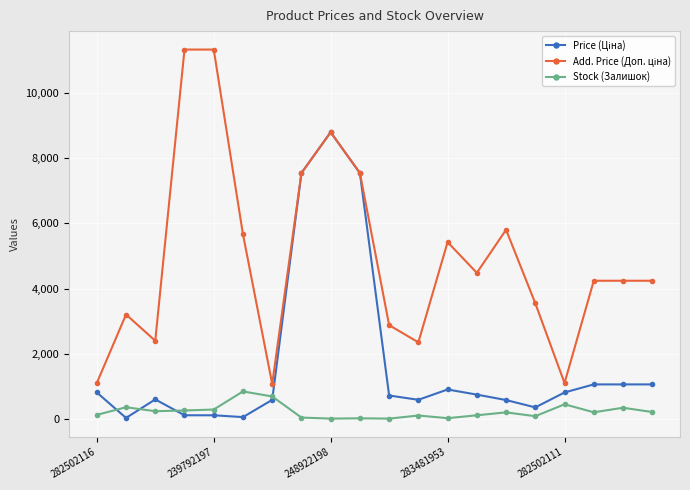

What is the greatest value displayed?

11334.0